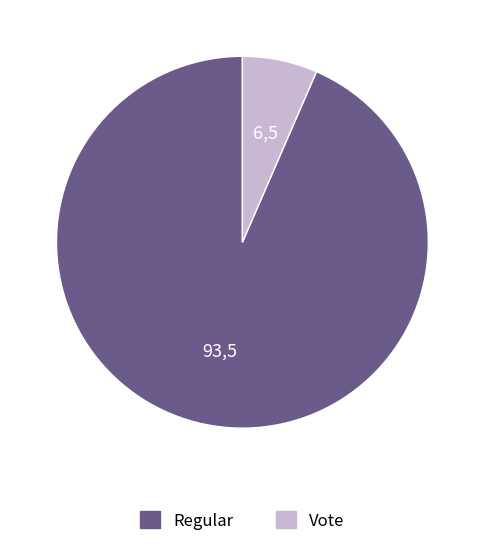

Count the number of slices in the pie.

2